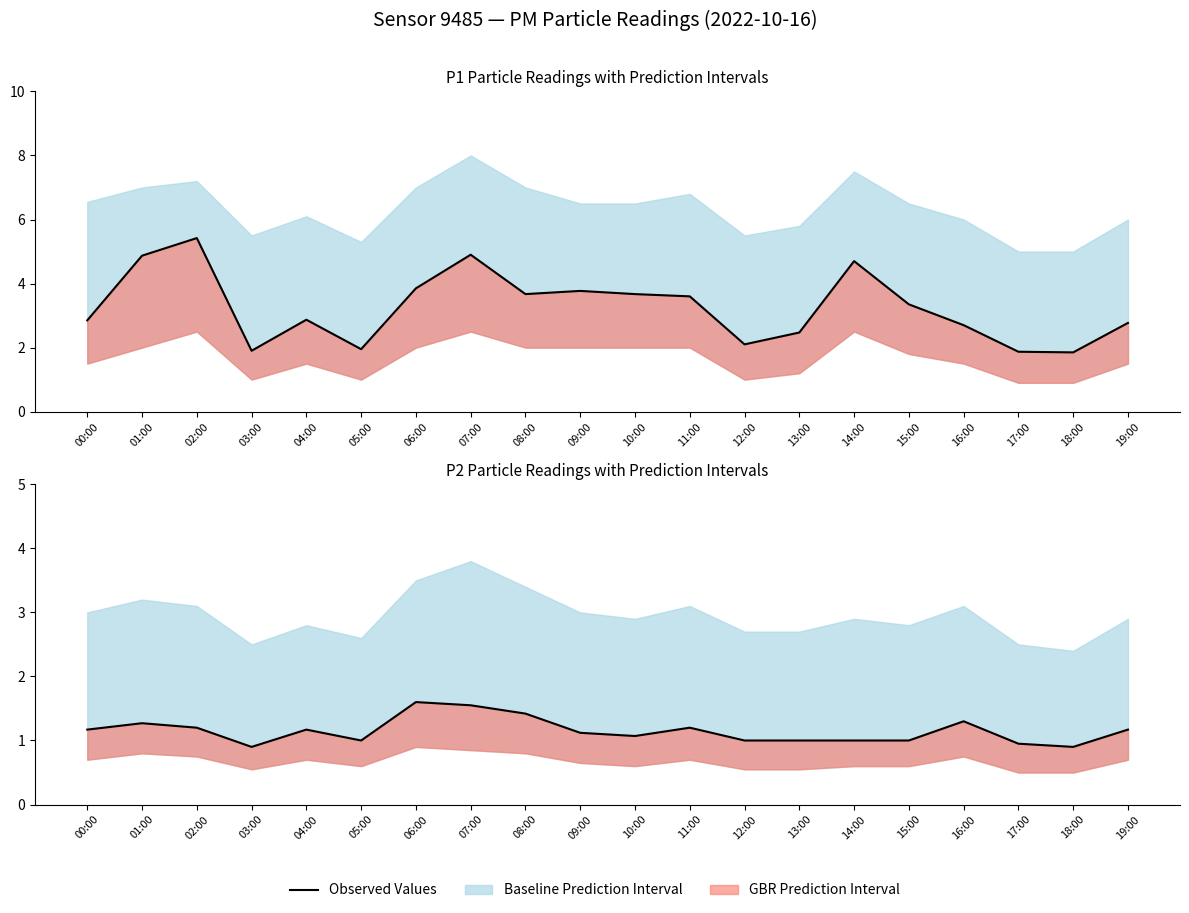

What is the label of the 2nd point from the right?

18:00